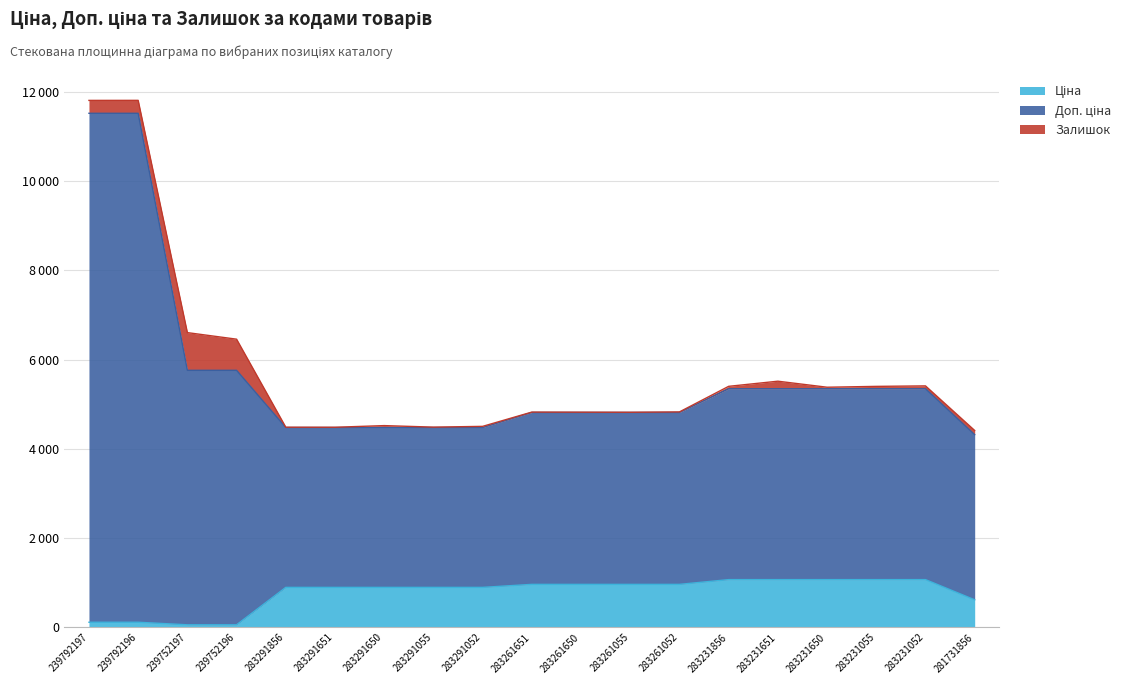

At how many categories does at least one series exceed 2401?

19